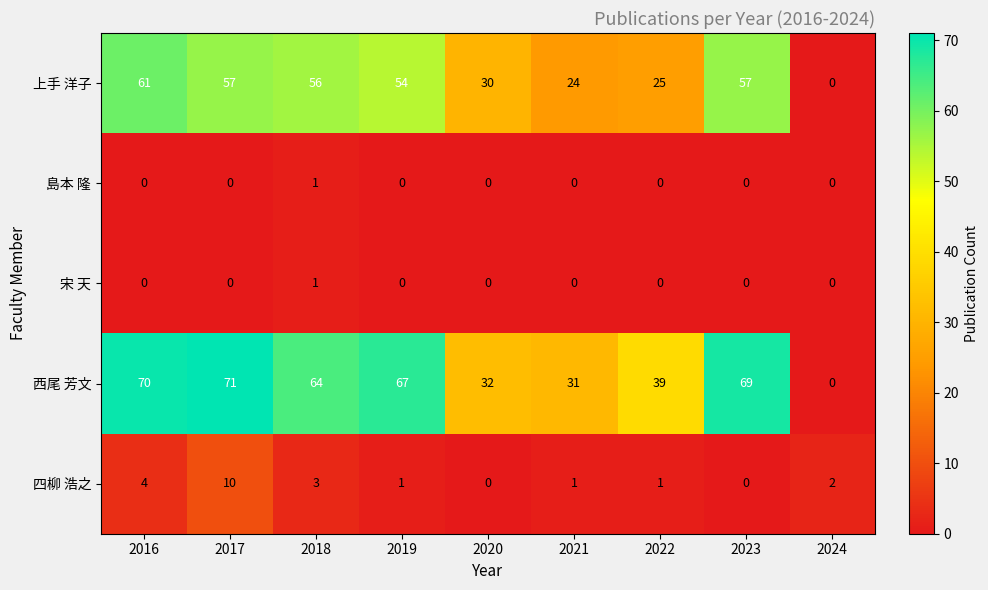

How many distinct data groups are displayed?

5